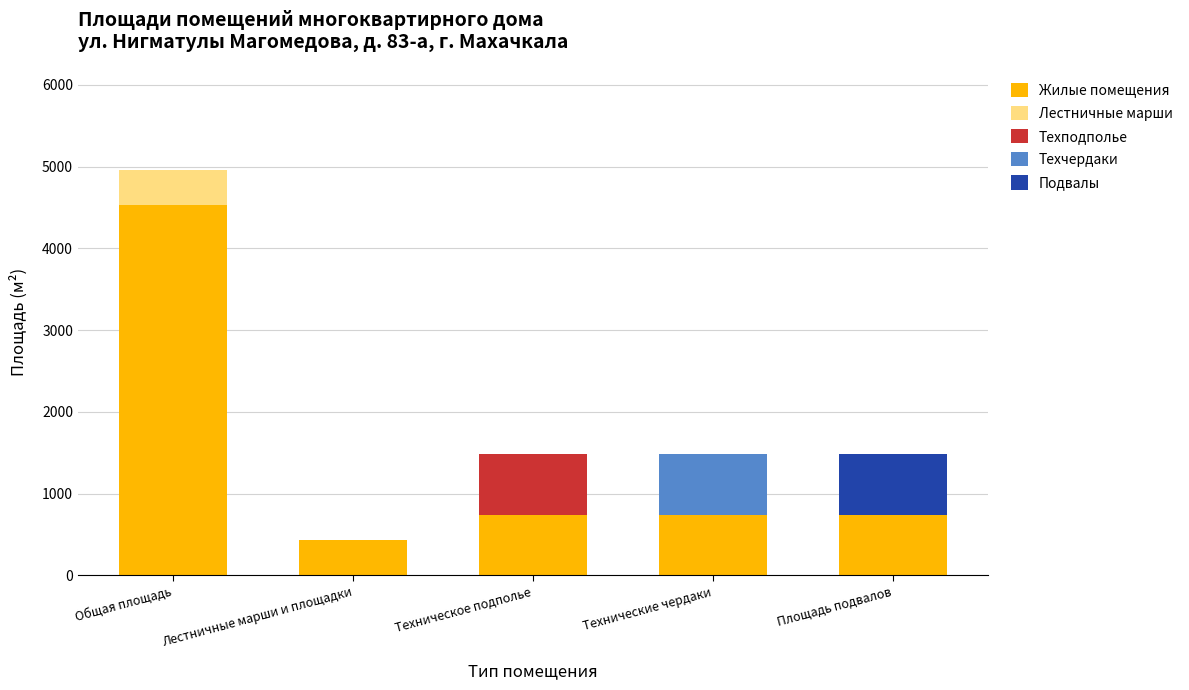

Which category has the highest value in the Жилые помещения series?

Общая площадь